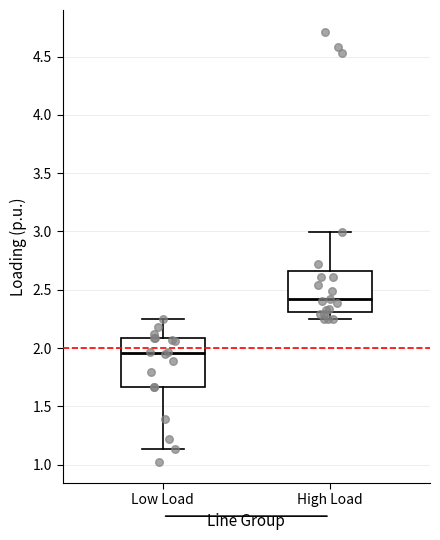

Which box has the lowest median line?

Low Load